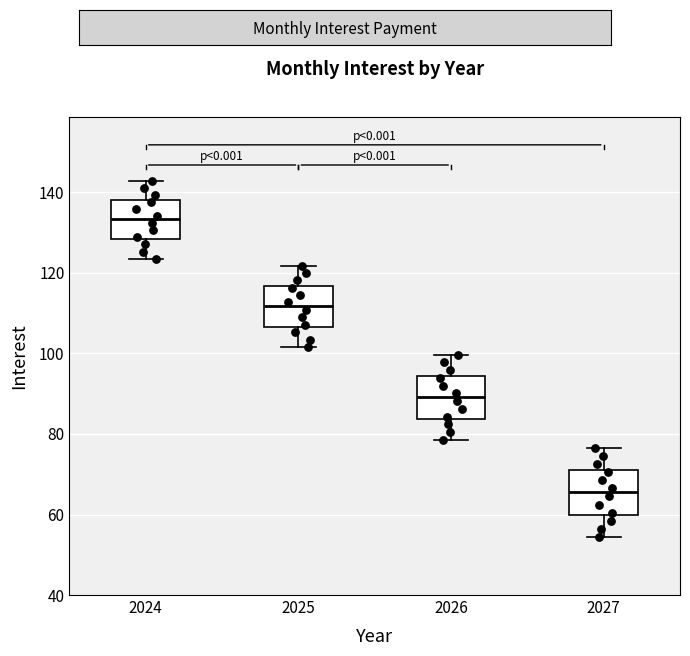

Reading left to right, transcribe this box plot: for each box, give where its median line is, the range the box spans, and where its two whiskers end, as read against the y-axis. The values are not printed on the chart, so give them approximately, as read against the axis.

2024: median 134, box 128 to 138, whiskers 124 to 142
2025: median 112, box 106 to 116, whiskers 102 to 122
2026: median 90, box 84 to 94, whiskers 78 to 100
2027: median 66, box 60 to 72, whiskers 54 to 76